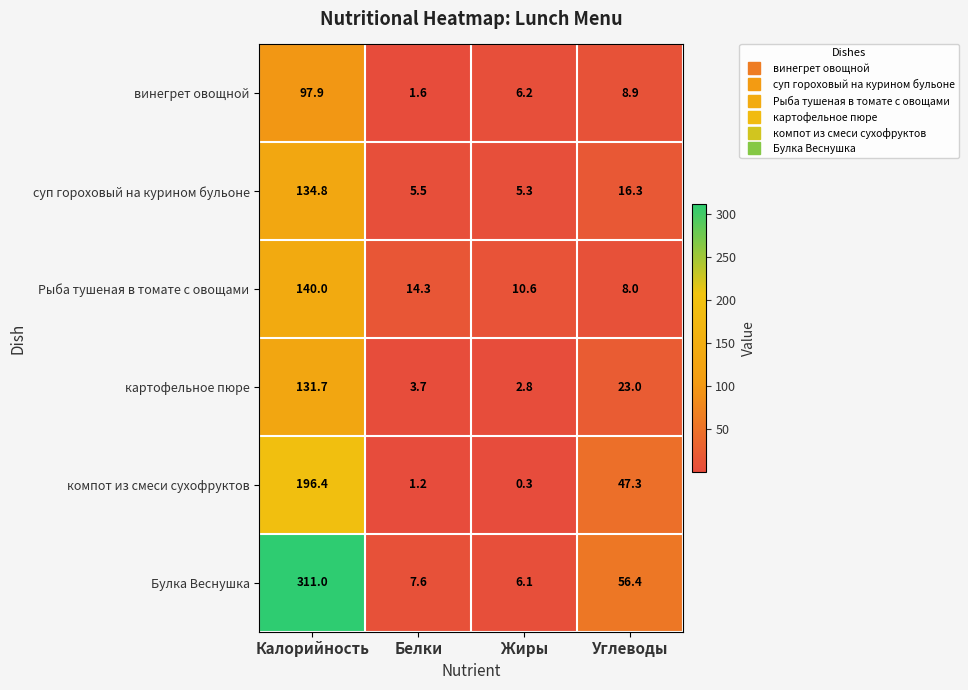

What is the average value of the винегрет овощной series?

28.7